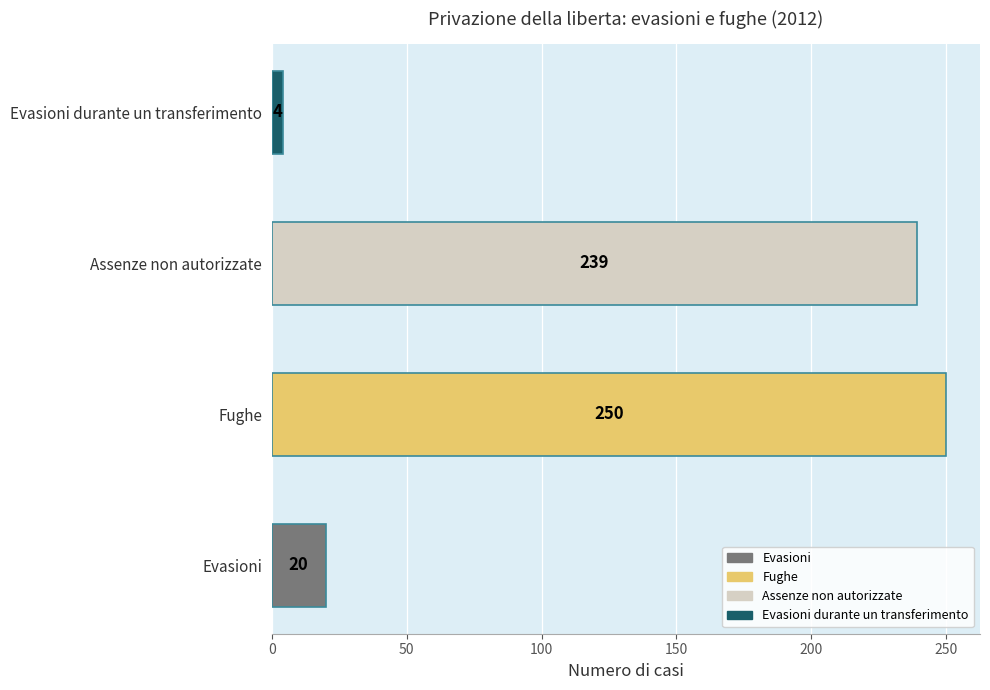

Between Evasioni and Fughe, which is larger?

Fughe